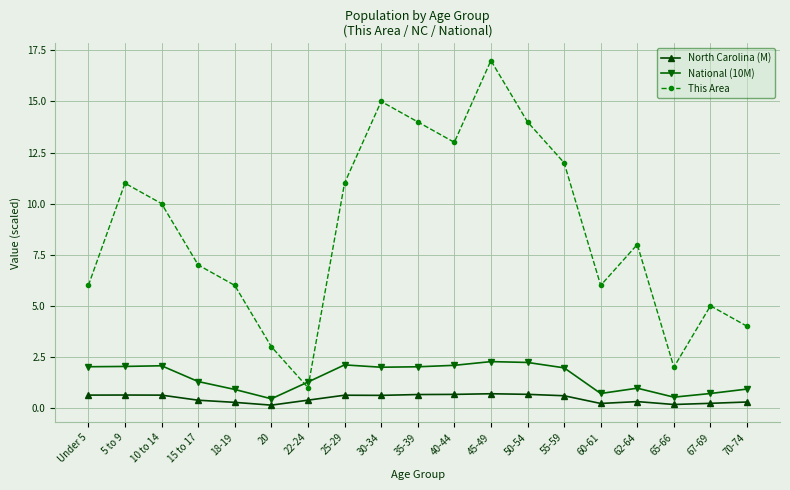

At which category does This Area reach its first local valley?

22-24